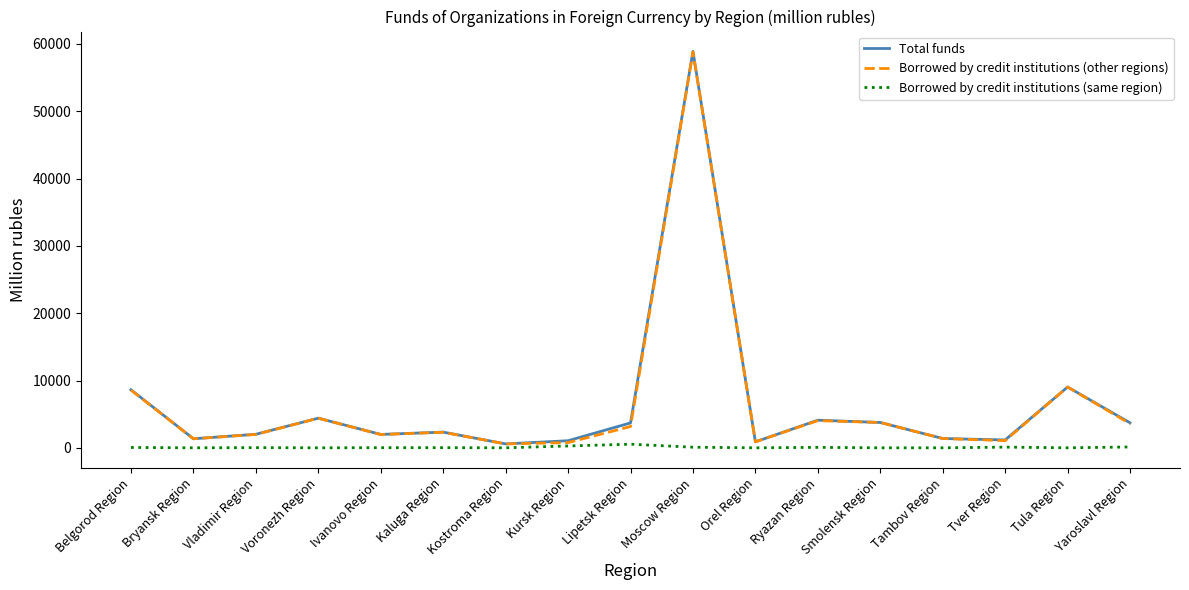

How many categories are shown in the chart?

17